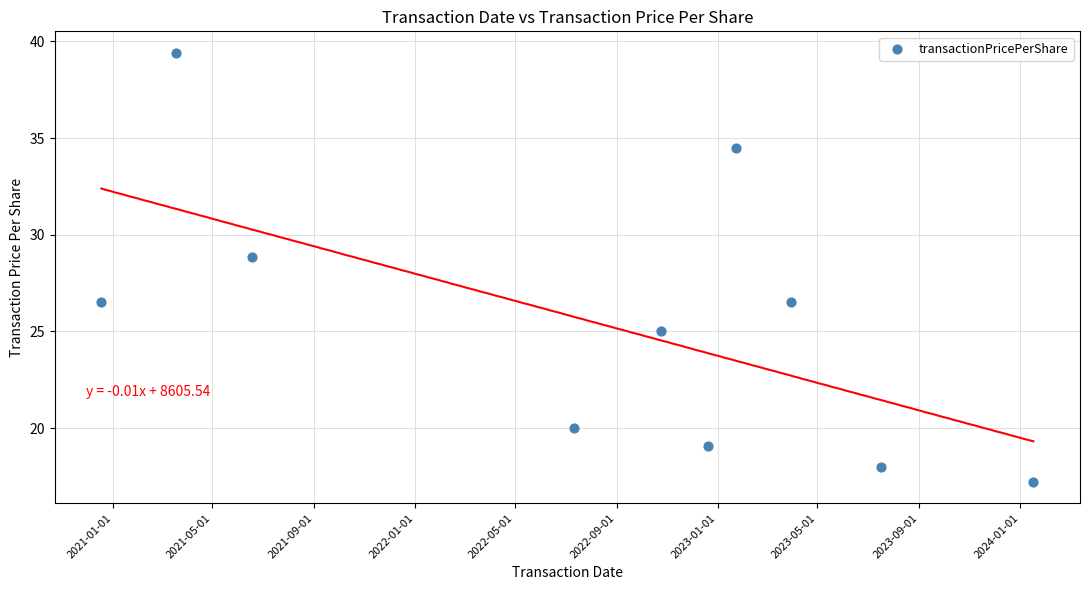

What is the range of Y values (max minus min)?

22.2